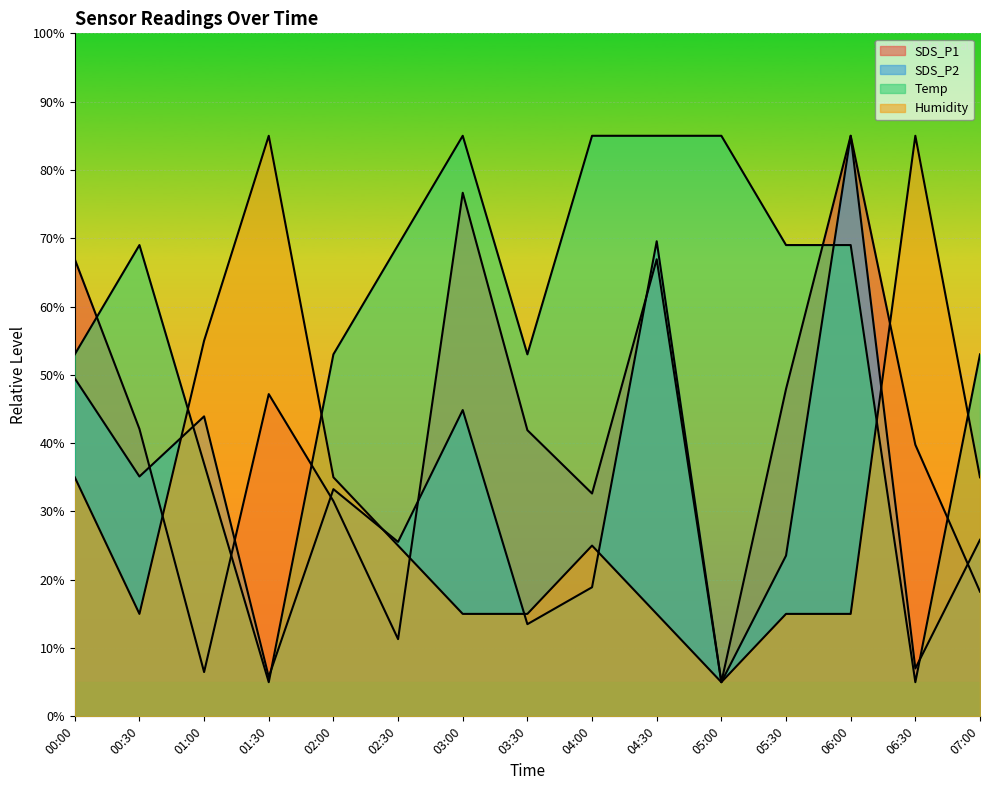

Reading right to left, list all the values displayed in this chart.

SDS_P1: 18.3	39.8	85.0	47.9	5.0	66.9	32.6	41.9	76.7	11.3	31.5	47.2	6.5	42.1	66.9
SDS_P2: 25.8	7.0	85.0	23.5	5.0	69.6	18.9	13.5	44.8	25.5	33.3	5.8	43.9	35.1	49.5
Temp: 53.0	5.0	69.0	69.0	85.0	85.0	85.0	53.0	85.0	69.0	53.0	5.0	37.0	69.0	53.0
Humidity: 35.0	85.0	15.0	15.0	5.0	15.0	25.0	15.0	15.0	25.0	35.0	85.0	55.0	15.0	35.0